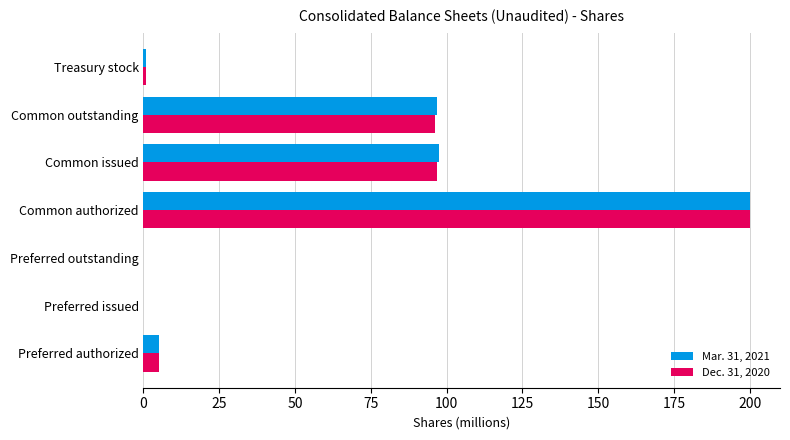

What is the sum of all Mar. 31, 2021 values?

400.0